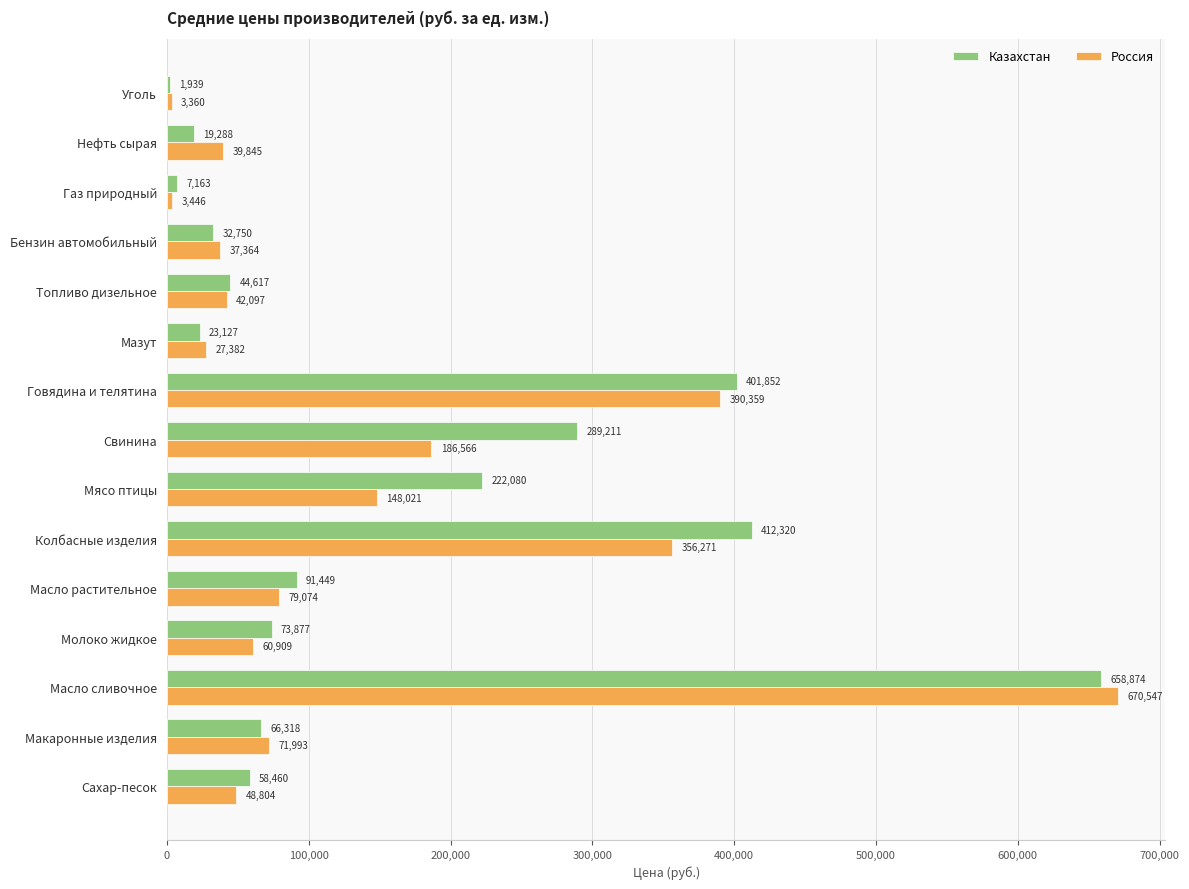

At which label is Россия closest to 336953?

Колбасные изделия